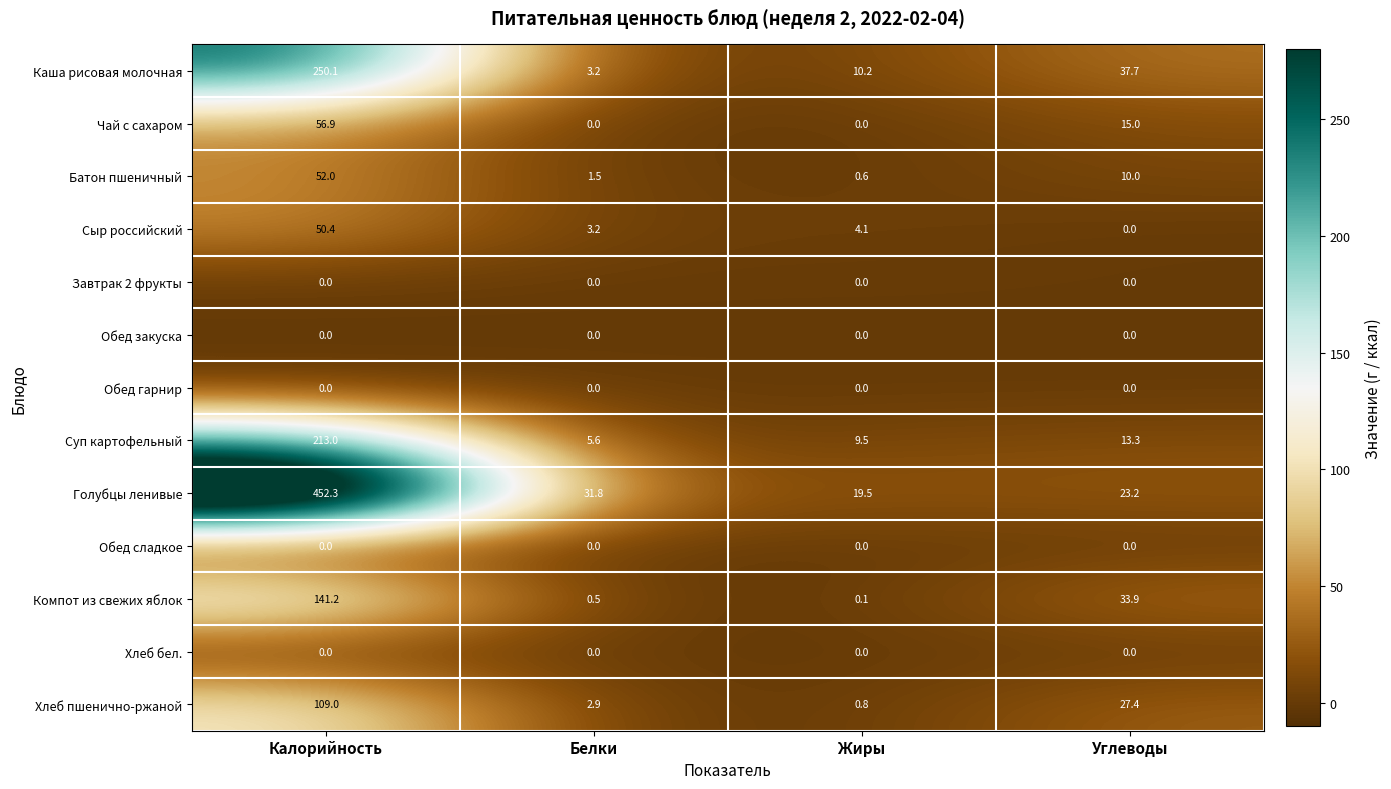

What is the difference between the maximum and minimum values in the Батон пшеничный series?

51.4